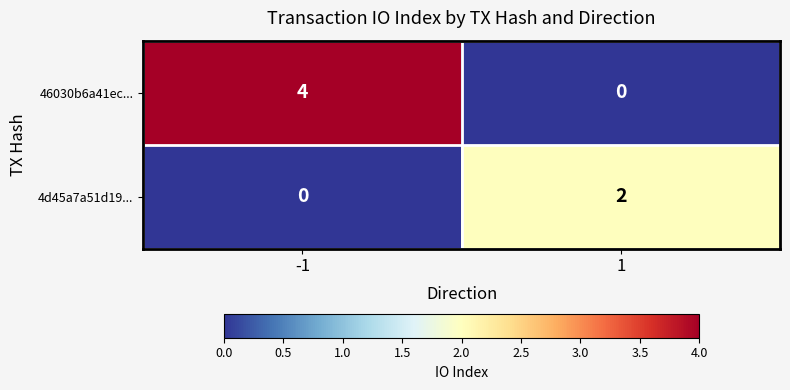

What is the difference between the maximum and minimum values in the 46030b6a41ec... series?

4